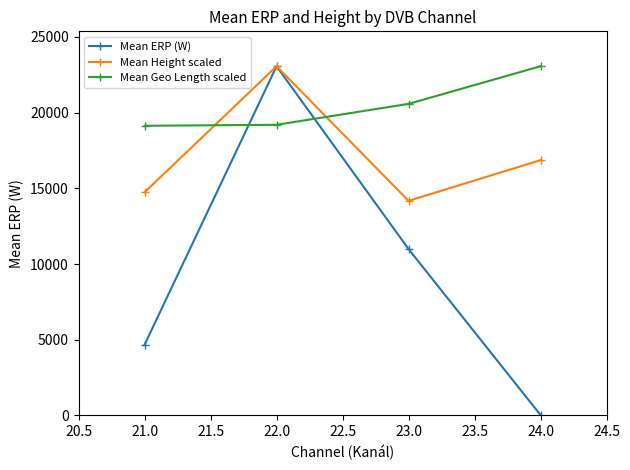

How many data points in Mean Geo Length scaled are above 20577?

2